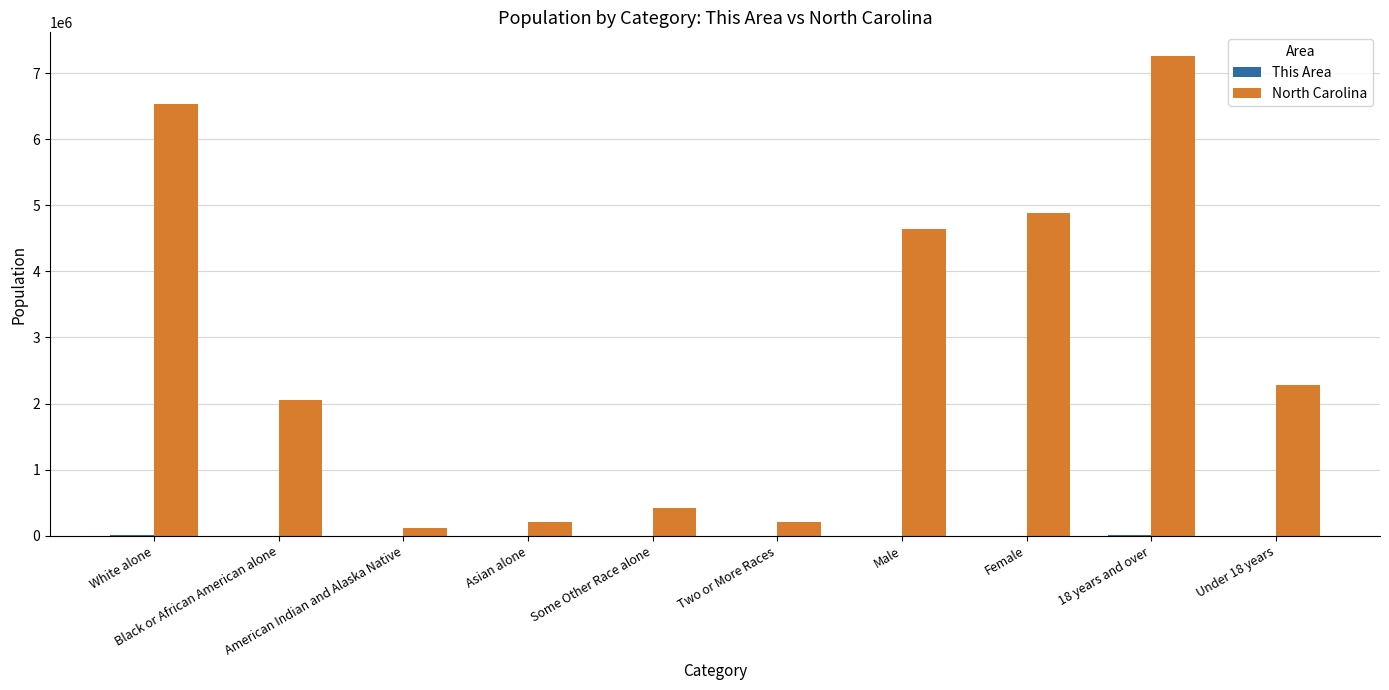

Which series has the largest total across all categories?

North Carolina